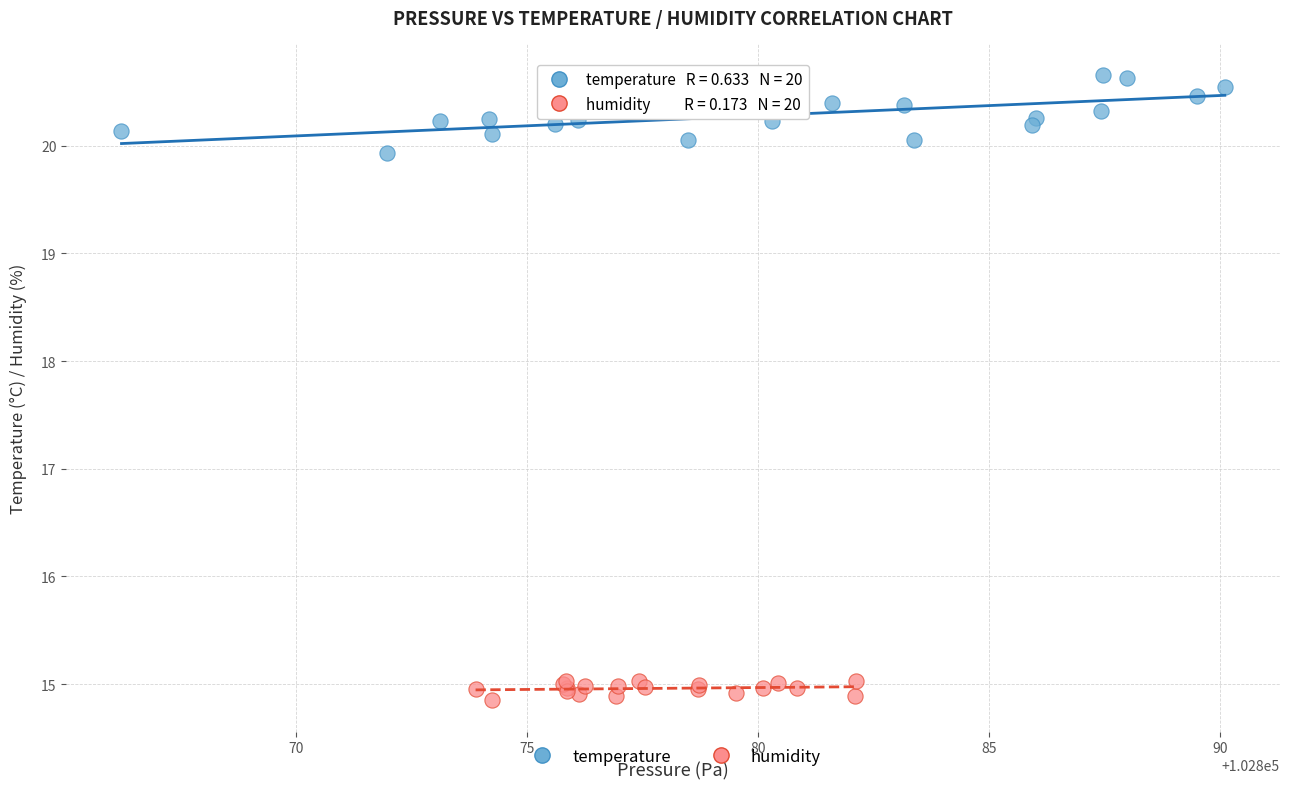

Which series has the largest Y range (max minus min)?

temperature